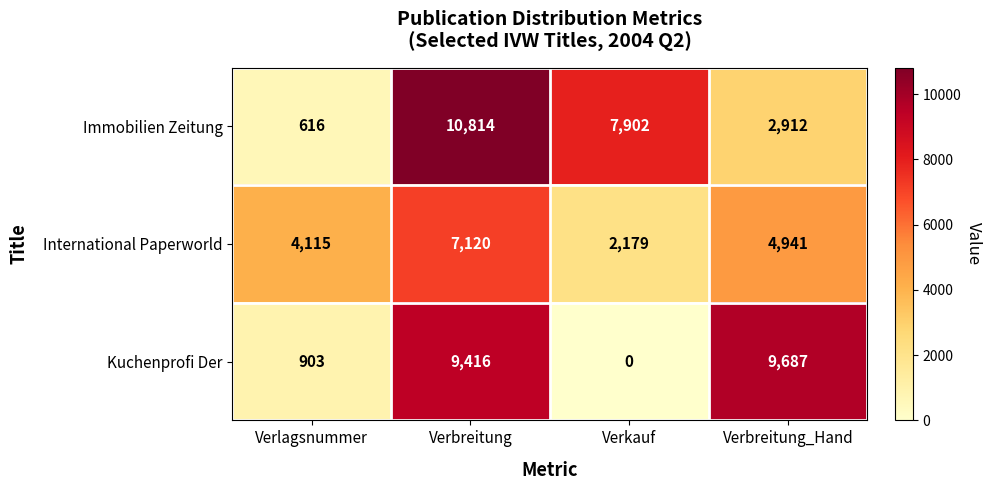

What is the maximum value shown in the chart?

10814